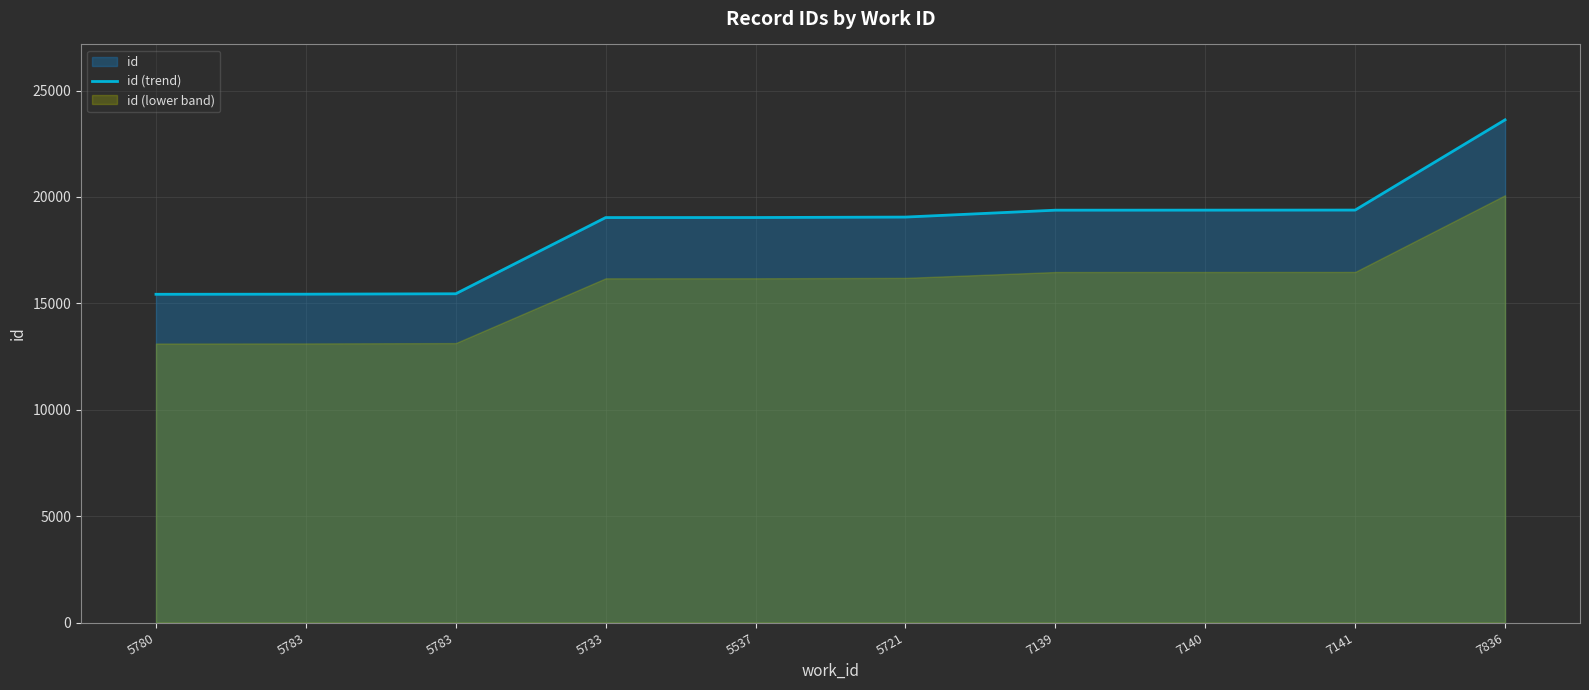

How many values are below 19053?

5